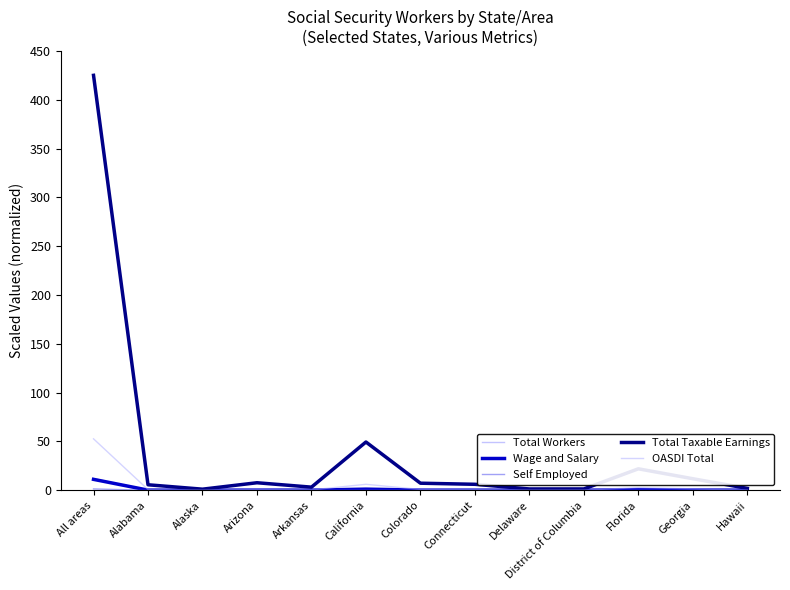

What is the greatest value displayed?

425.0